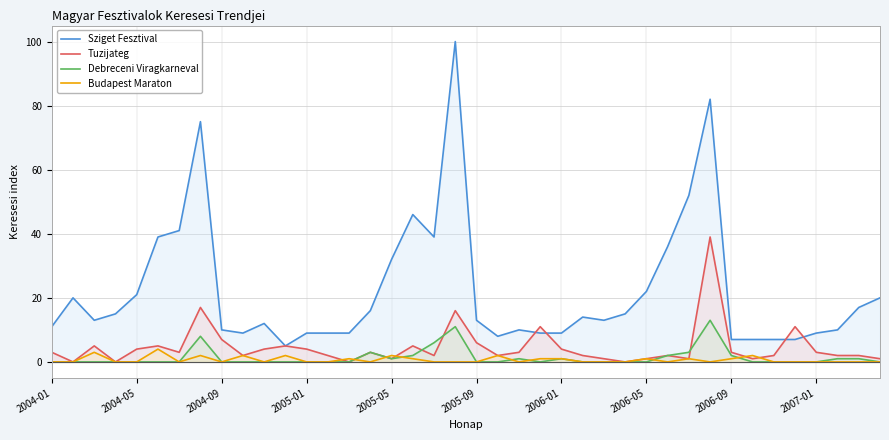

Which series has the largest range (max minus min)?

Sziget Fesztival